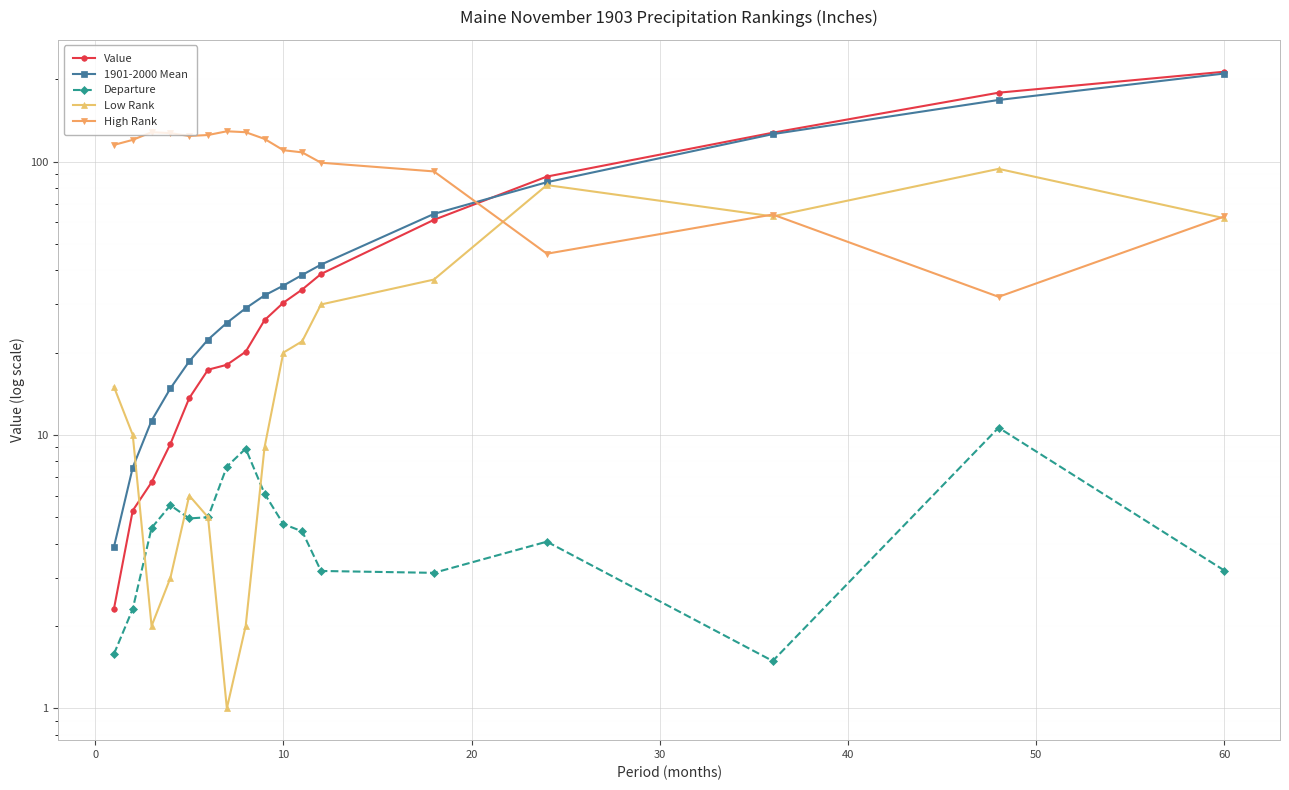

True or false: Departure and 1901-2000 Mean cross at least once.

False